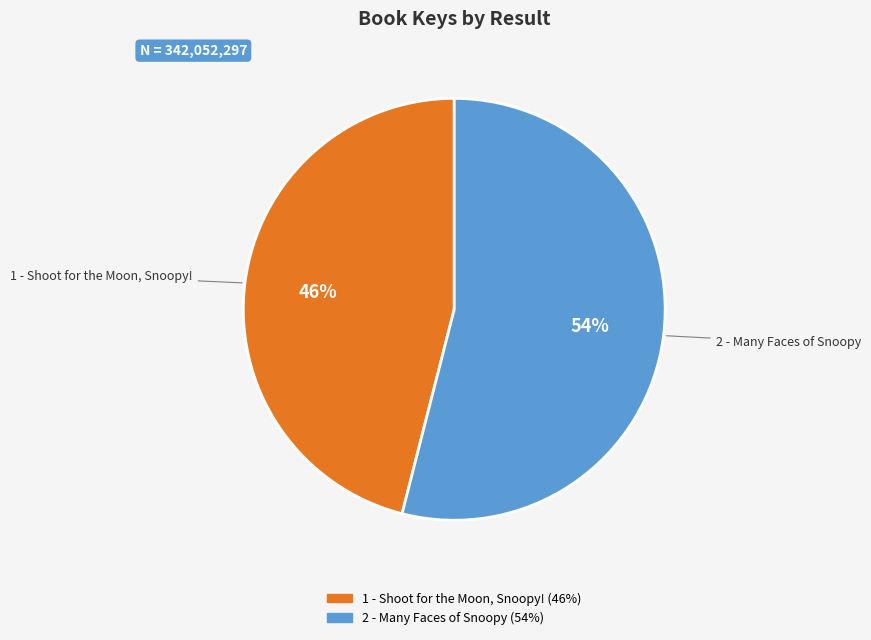

To the nearest percent, what is the average slice percentage?

50%